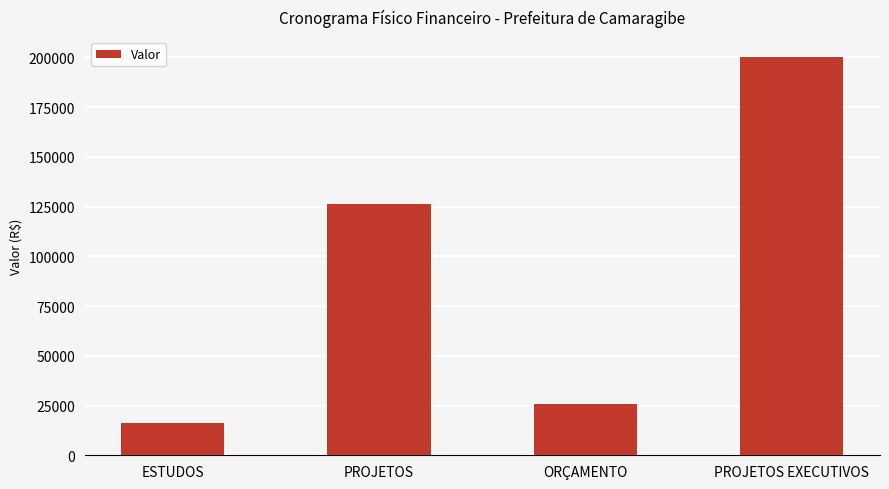

Reading left to right, list all the values displayed in this chart.

16007.8	126061.6	26012.7	200097.8